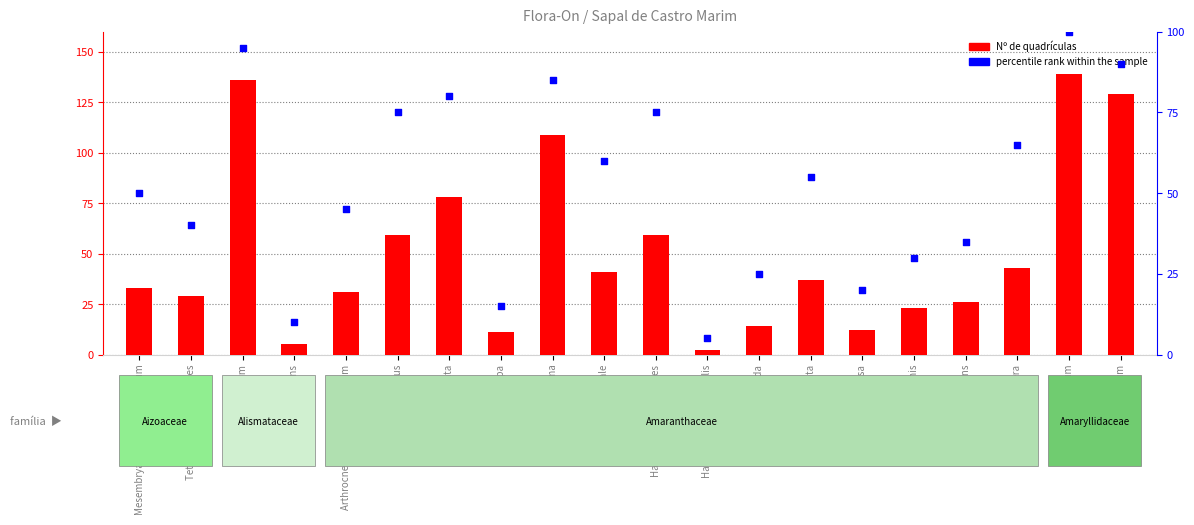

Which series has the widest spread of Y values?

Nº de quadrículas